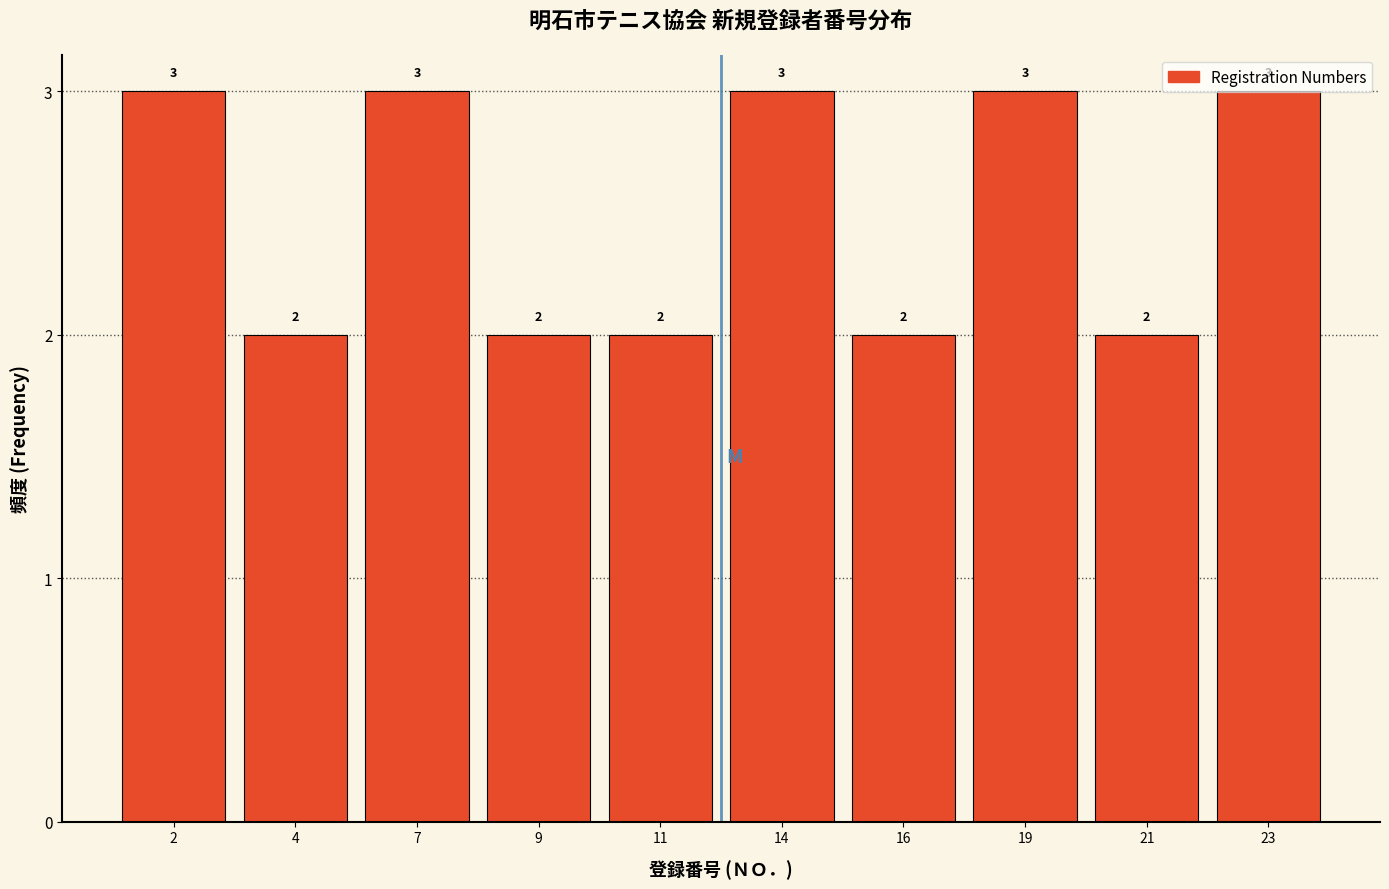

Is it true that the value at 11 is 4?

False